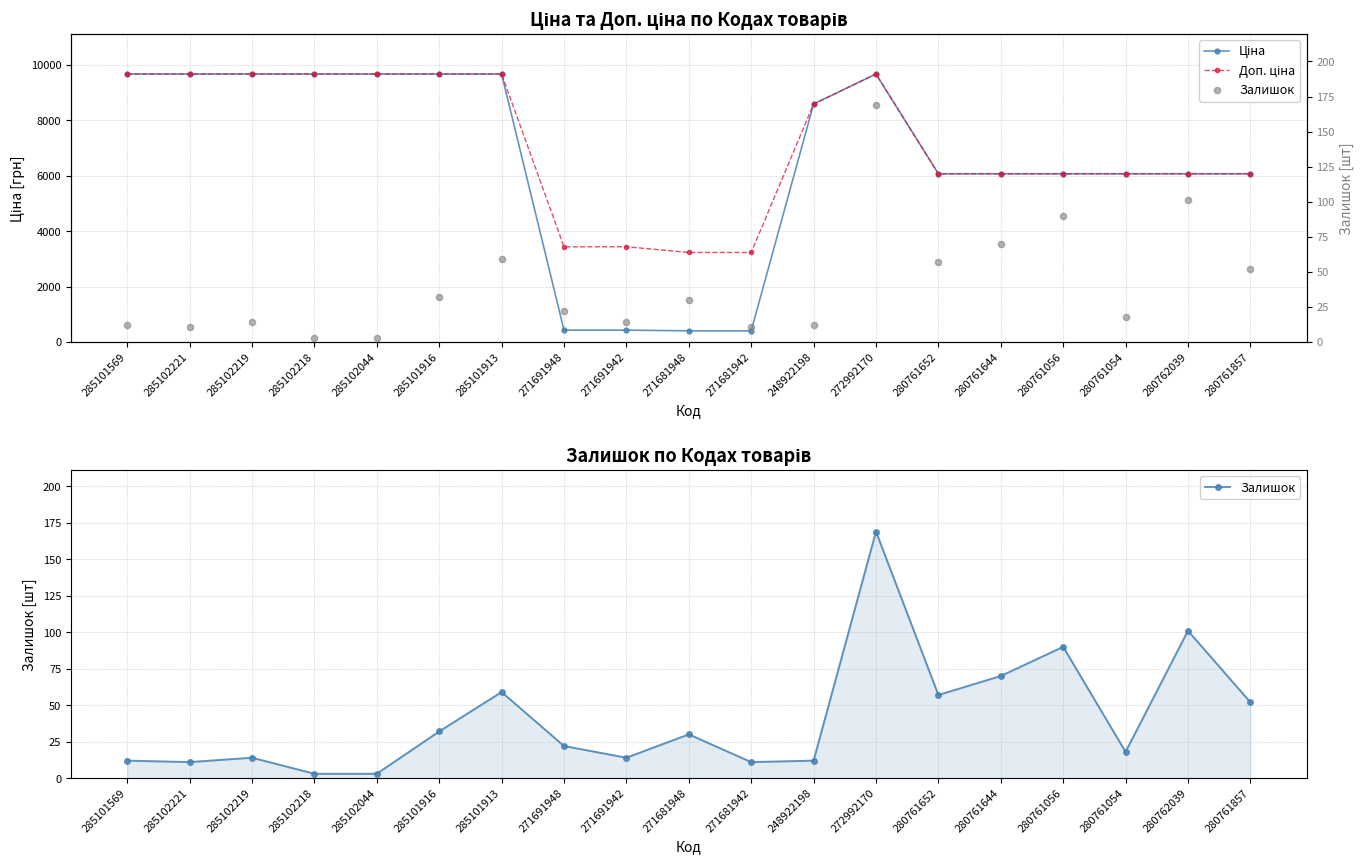

Which series reaches the minimum Y coordinate?

Залишок